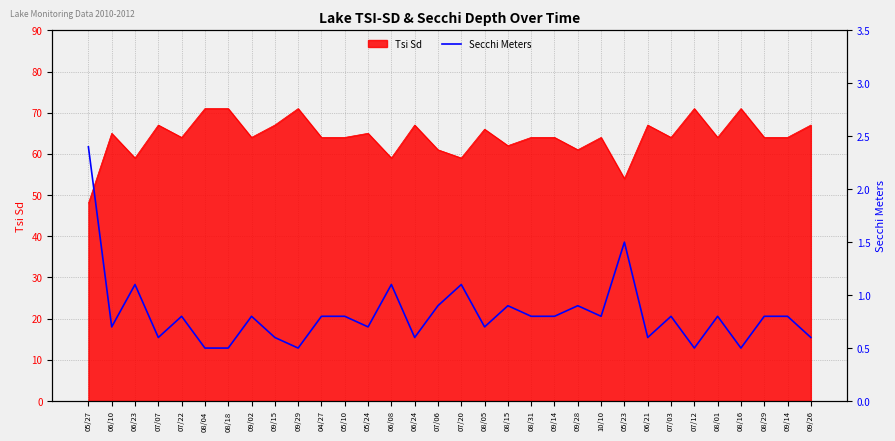

The value at 05/24 is 0.4. True or false?

False